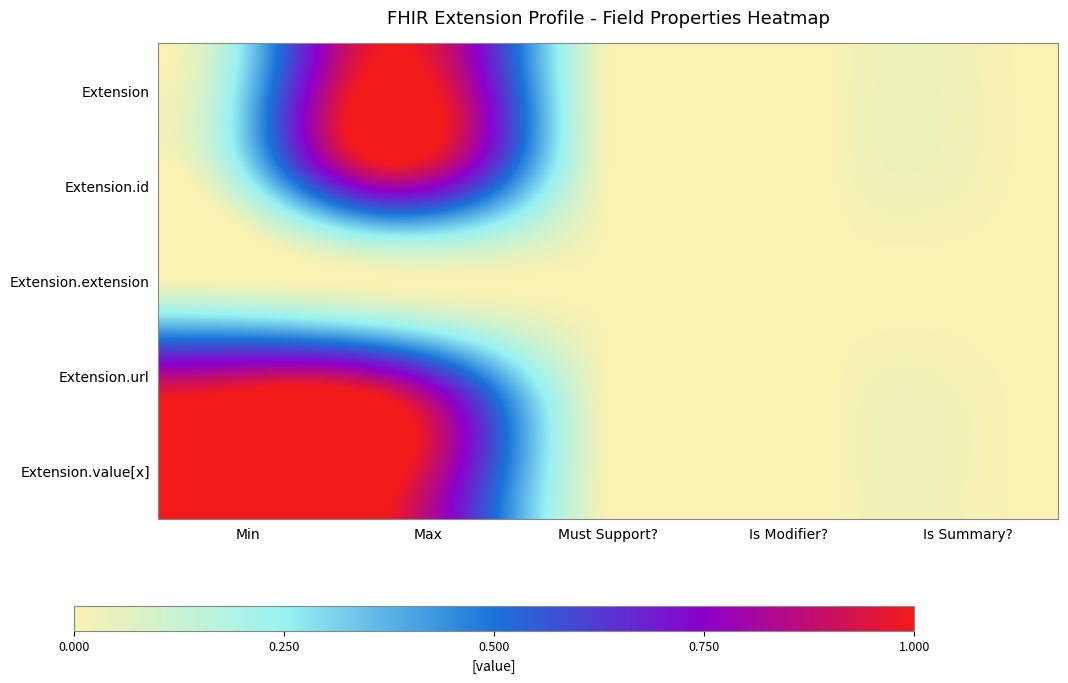

Which series has the largest range (max minus min)?

Extension